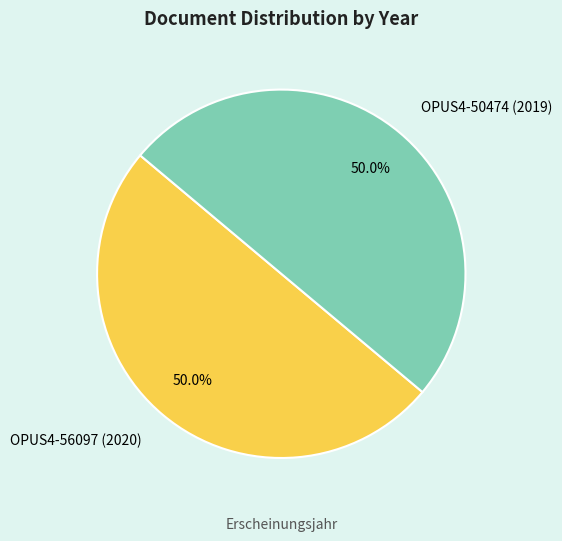

Count the number of slices in the pie.

2